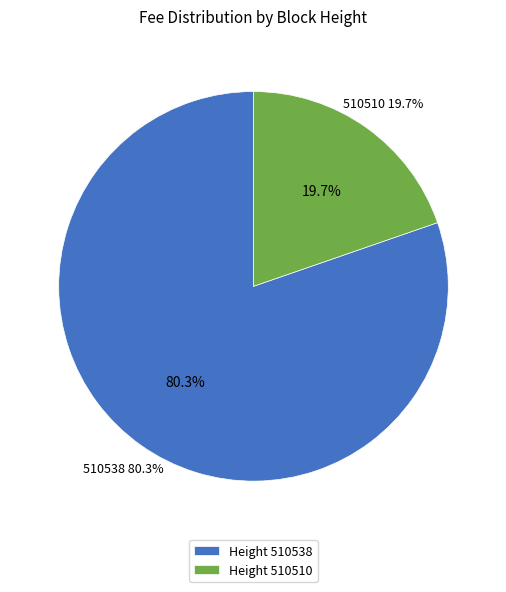

Does any single category account for the majority?

Yes